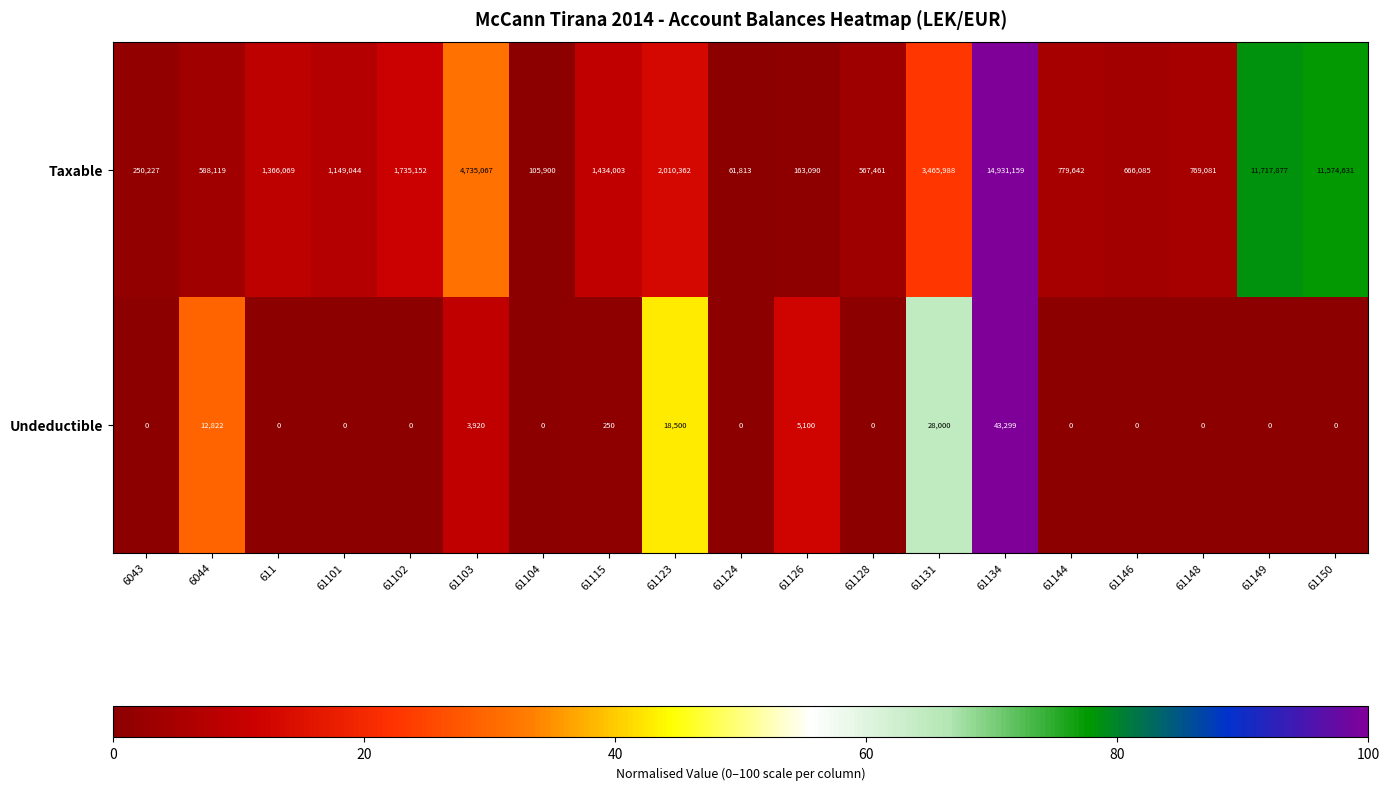

Count the number of categories in the chart.

19